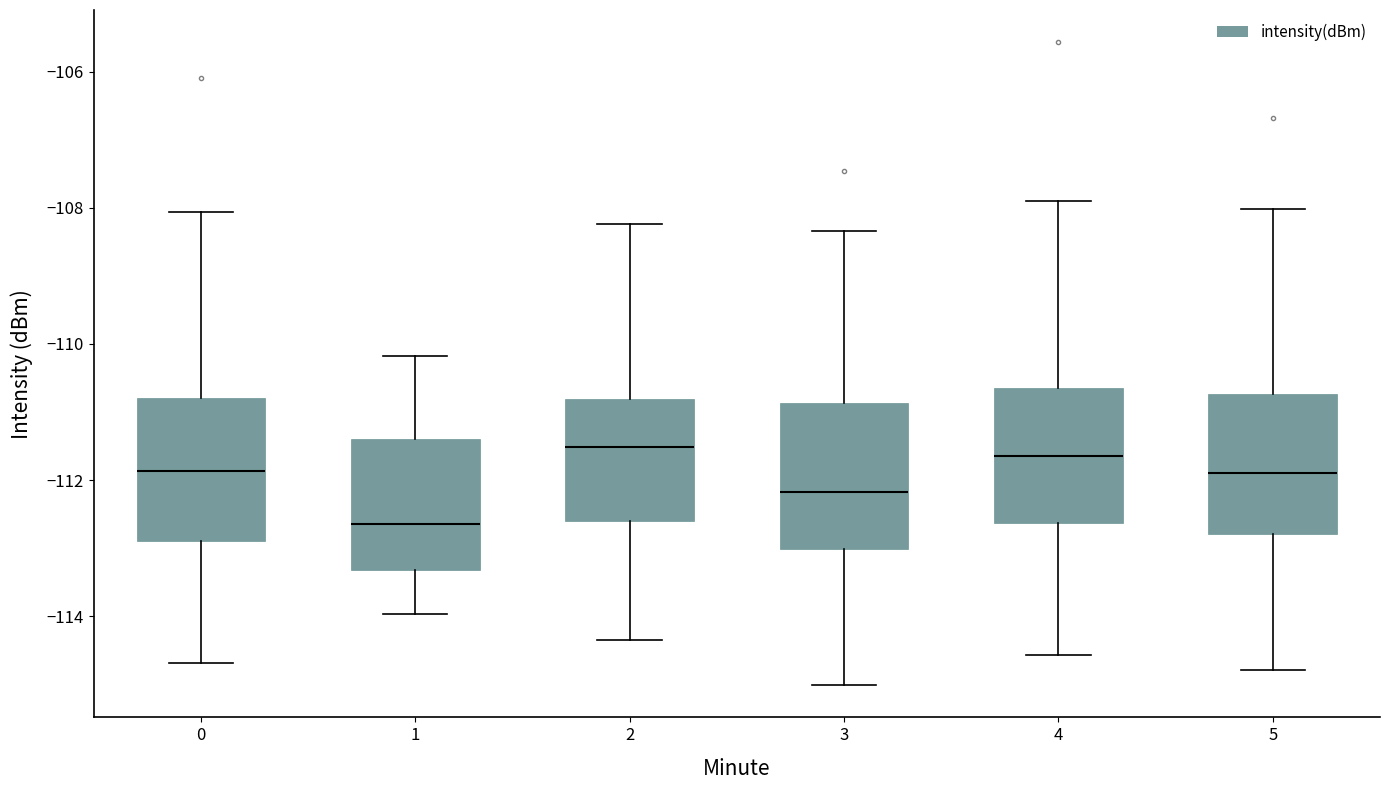

Reading left to right, transcribe this box plot: for each box, give where its median line is, the range the box spans, and where its two whiskers end, as read against the y-axis. The values are not printed on the chart, so give them approximately, as read against the axis.

0: median -111.8, box -112.8 to -110.8, whiskers -114.6 to -108.0
1: median -112.6, box -113.4 to -111.4, whiskers -114.0 to -110.2
2: median -111.6, box -112.6 to -110.8, whiskers -114.4 to -108.2
3: median -112.2, box -113.0 to -110.8, whiskers -115.0 to -108.4
4: median -111.6, box -112.6 to -110.6, whiskers -114.6 to -108.0
5: median -112.0, box -112.8 to -110.8, whiskers -114.8 to -108.0